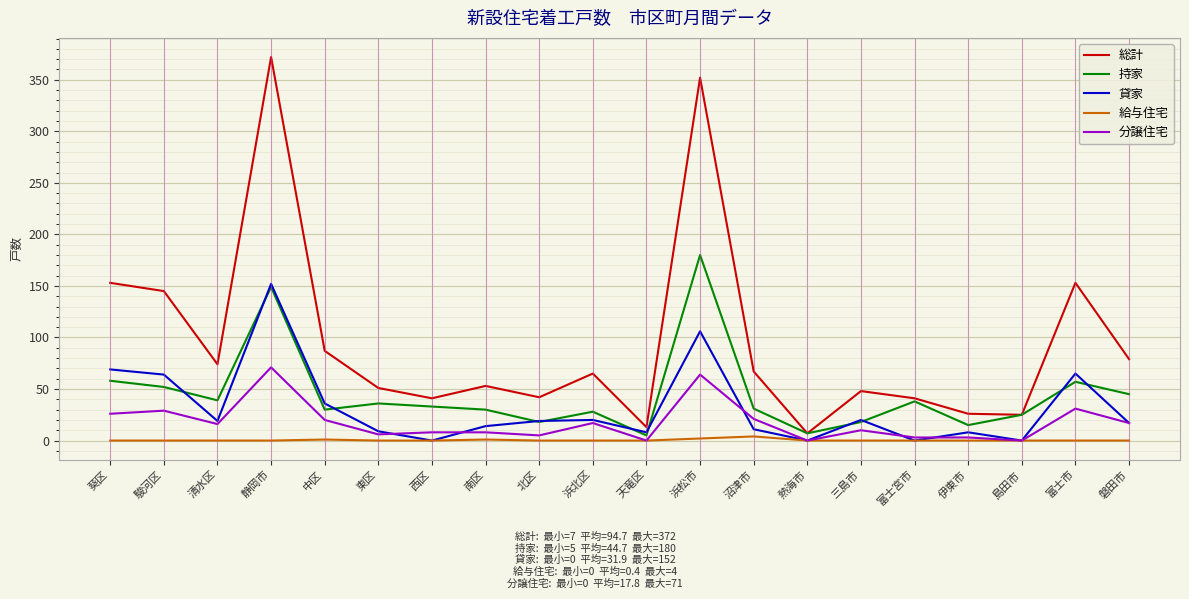

What is the difference between the highest and lowest values at 富士市?

153